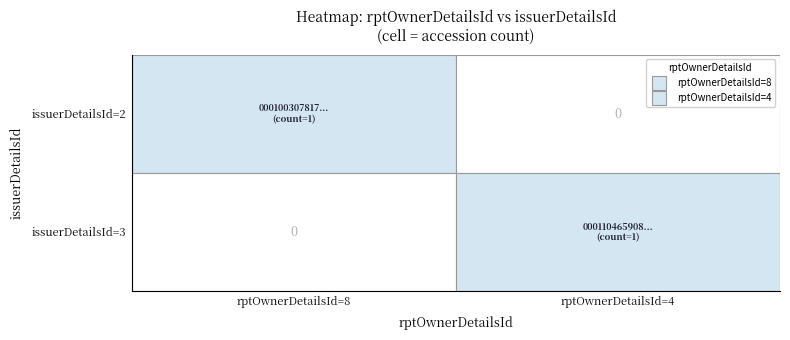

Which series has the largest total across all categories?

8